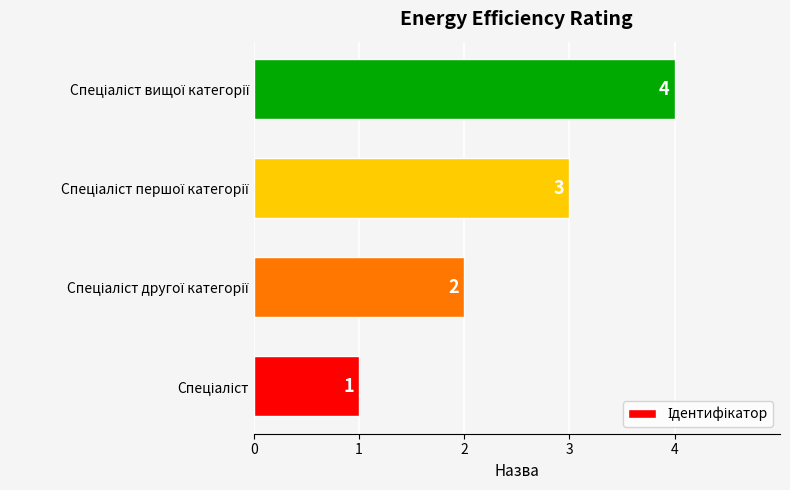

What is the sum of all values?

10